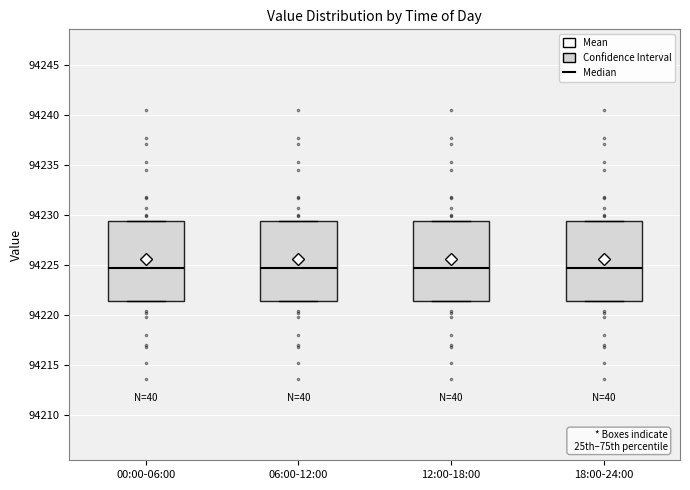

Where is the lower edge of the box for 18:00-24:00 on the y-axis? The values are not printed on the chart, so give them approximately, as read against the axis.

94221.5